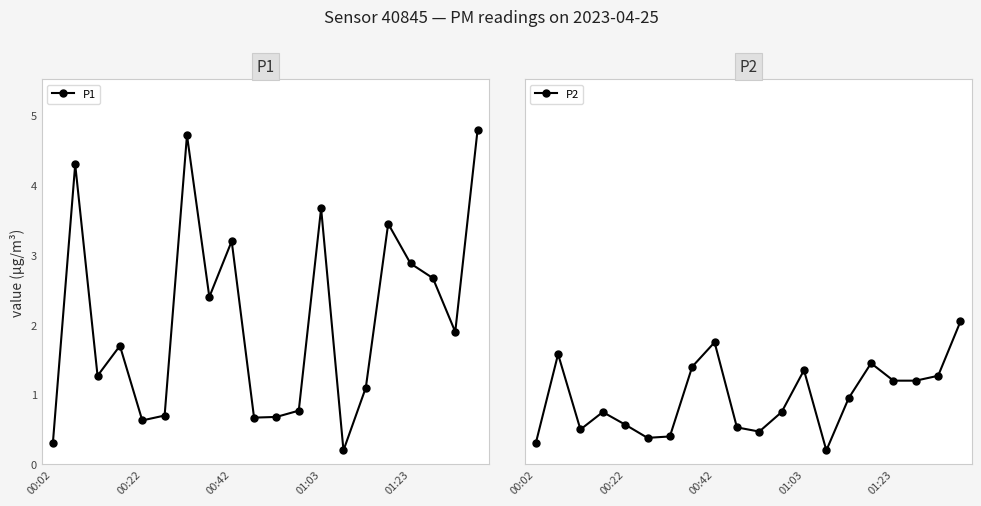

How many lines are shown in the chart?

2